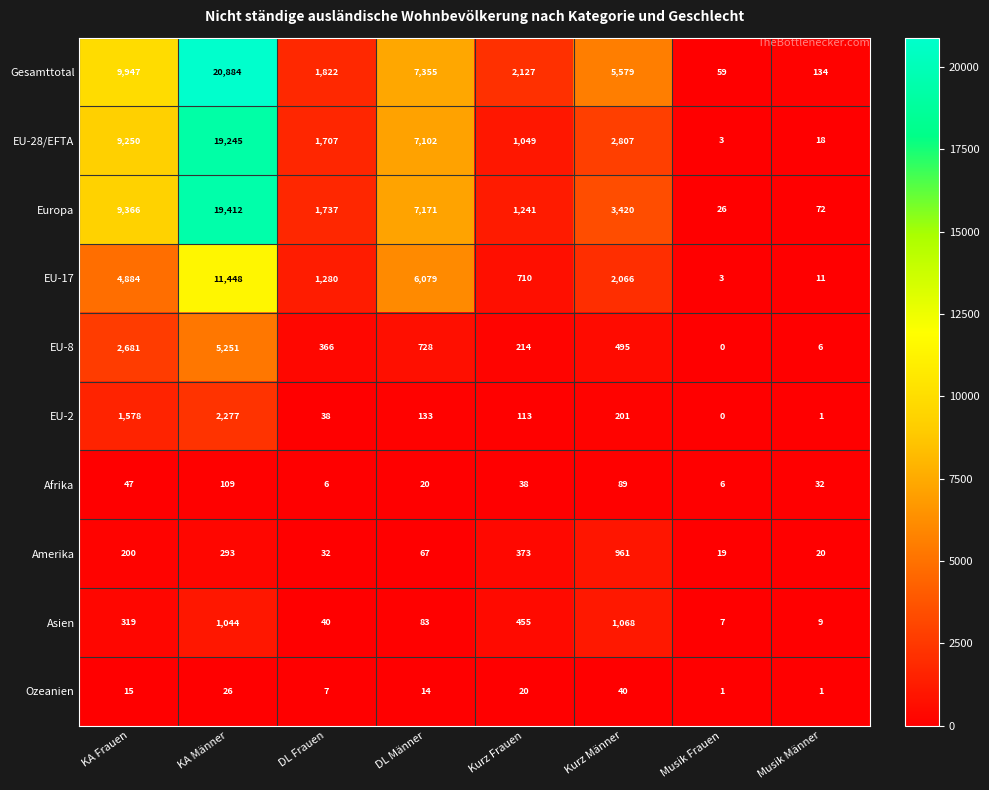

How many data points does each series have?

8